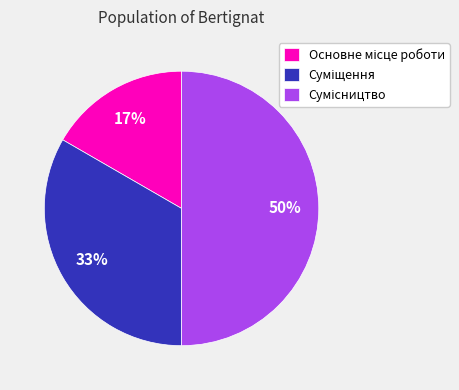

To the nearest percent, what is the average slice percentage?

33%